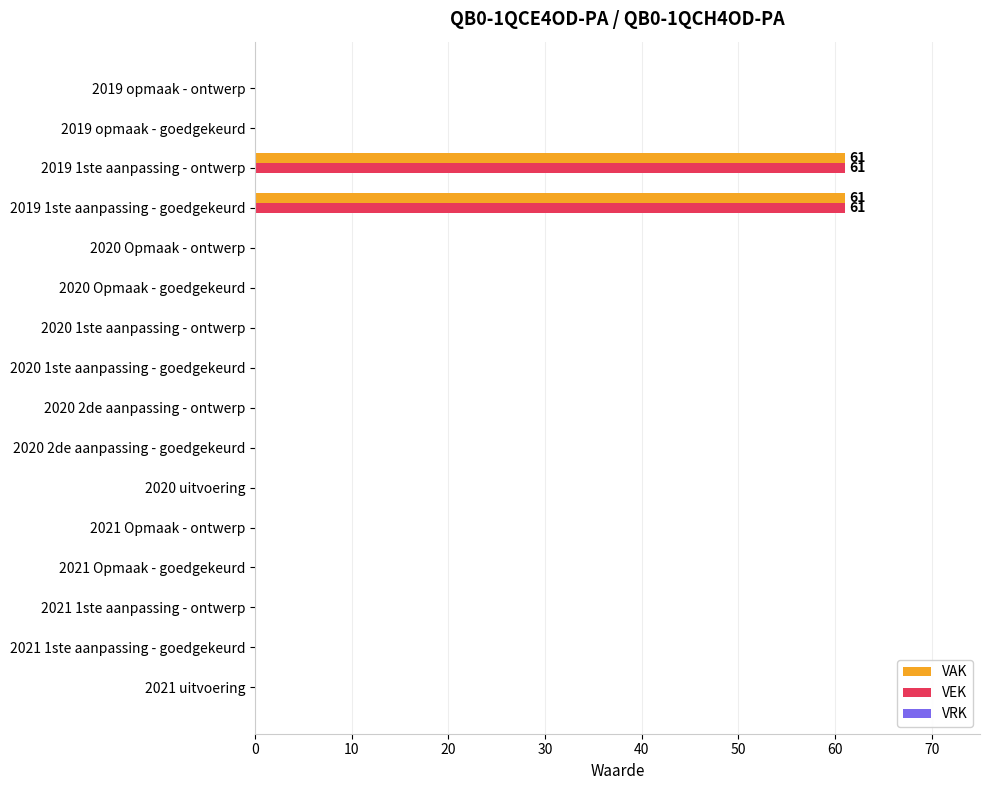

What is the sum of the VAK values at 2020 2de aanpassing - ontwerp and 2019 1ste aanpassing - goedgekeurd?

61